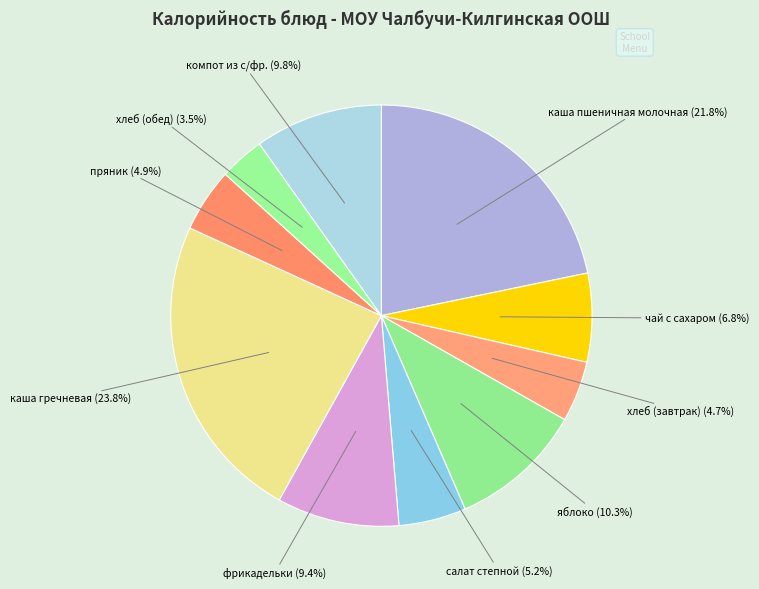

Is салат степной the majority of the pie?

No